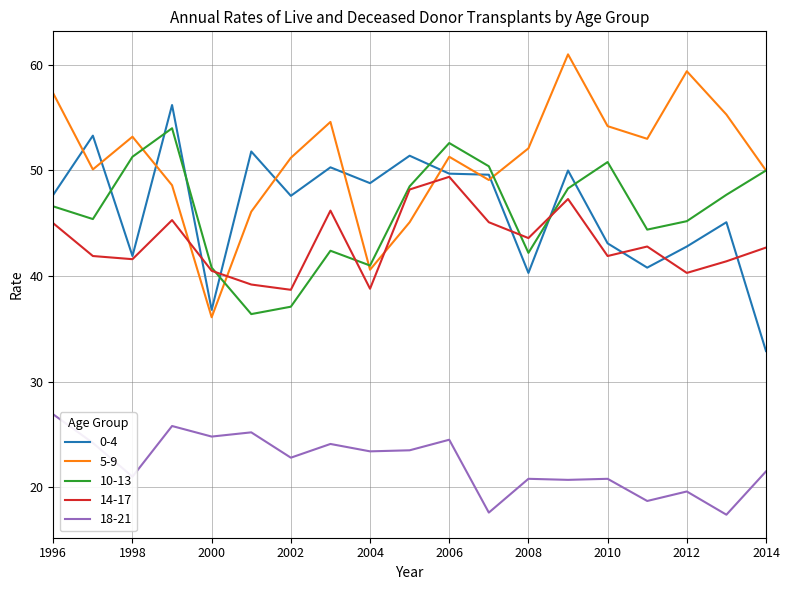

Which series has the largest range (max minus min)?

5-9